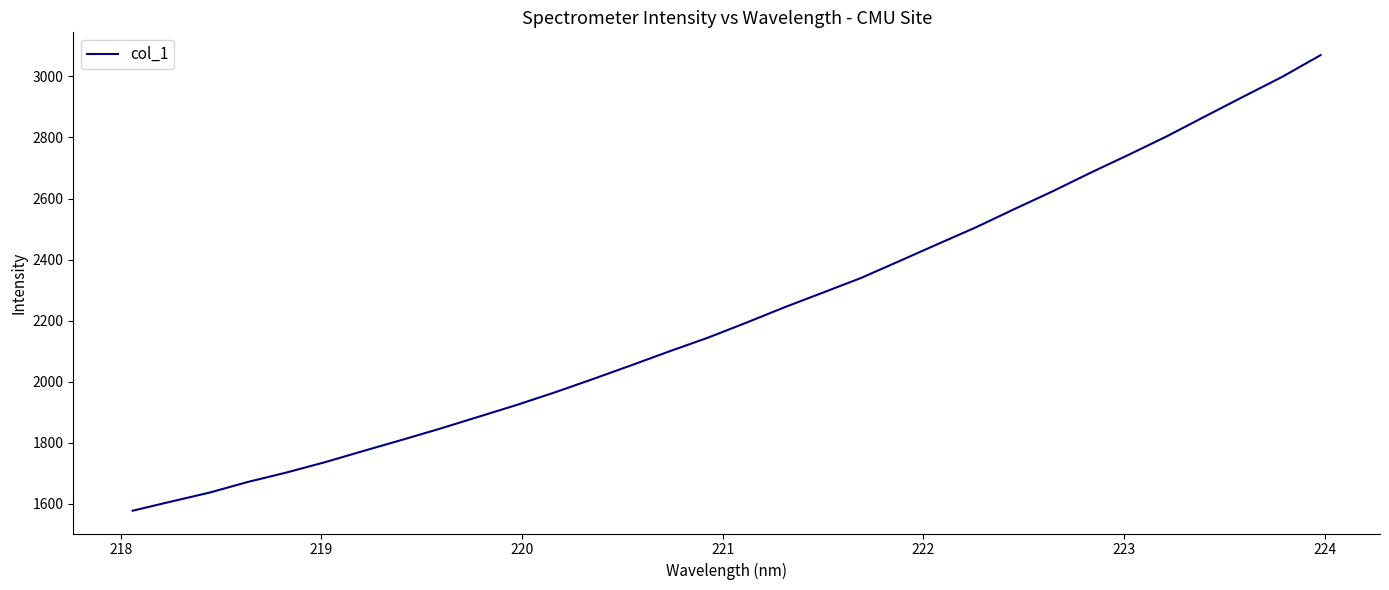

What is the difference between the maximum and minimum values?

1491.7